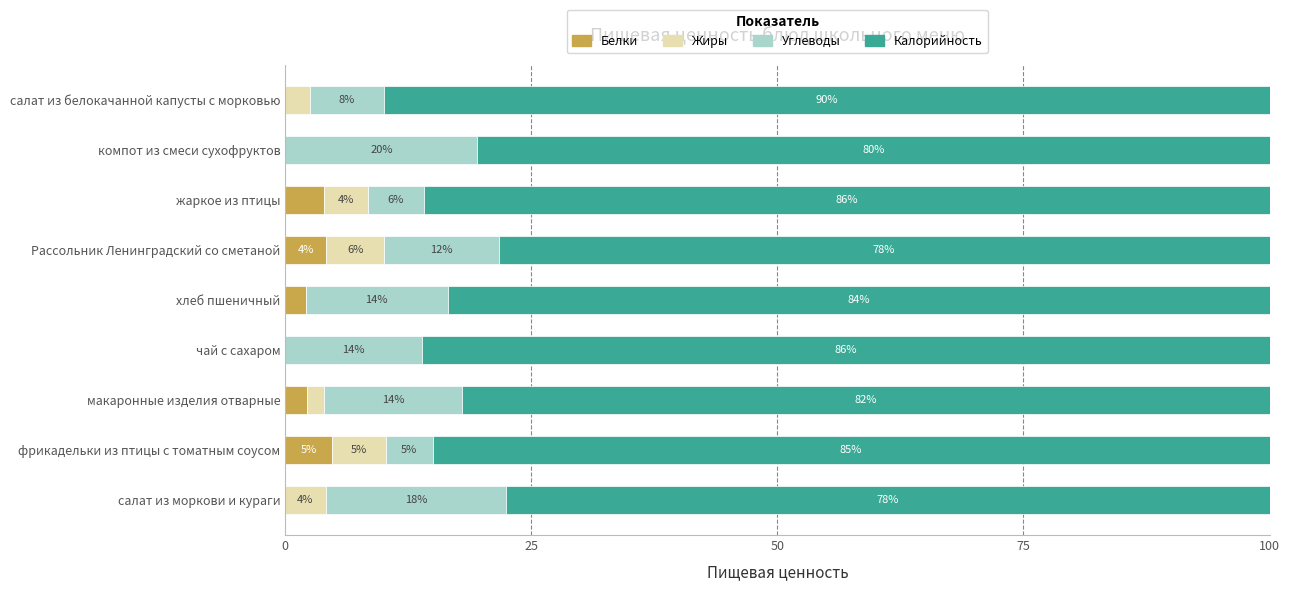

Which series has the widest spread of values?

Углеводы